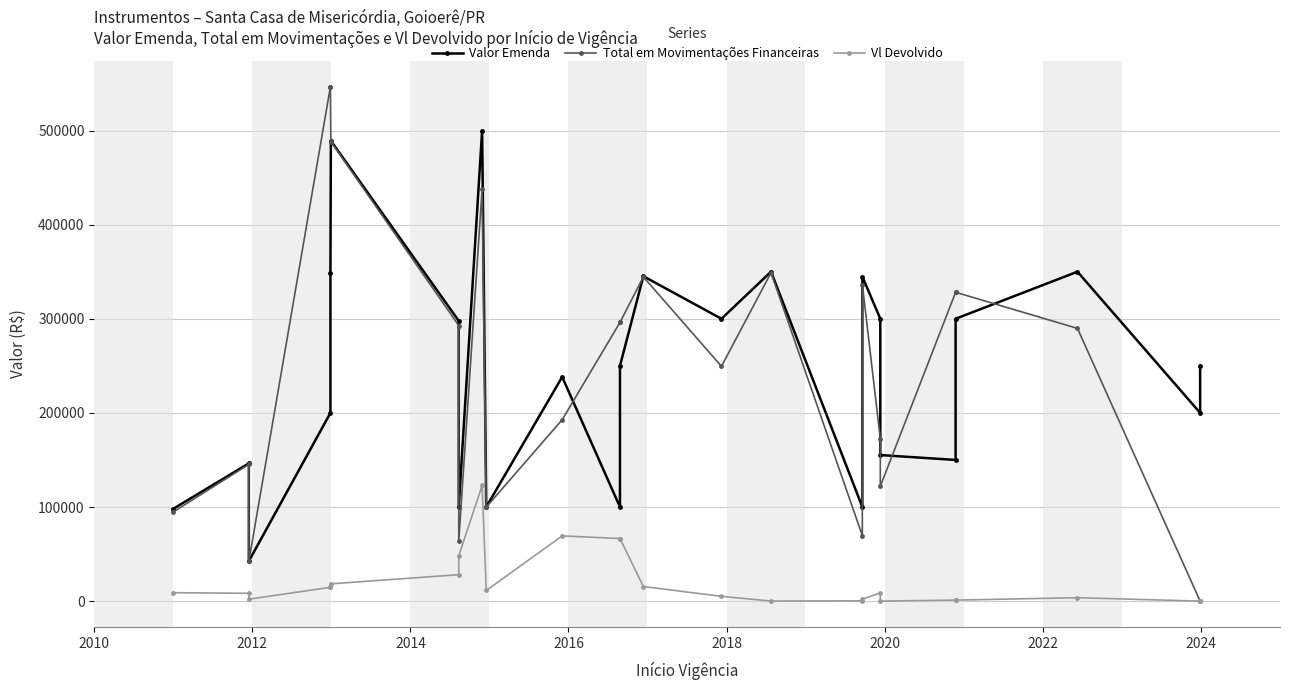

True or false: Vl Devolvido and Valor Emenda intersect in this chart.

False